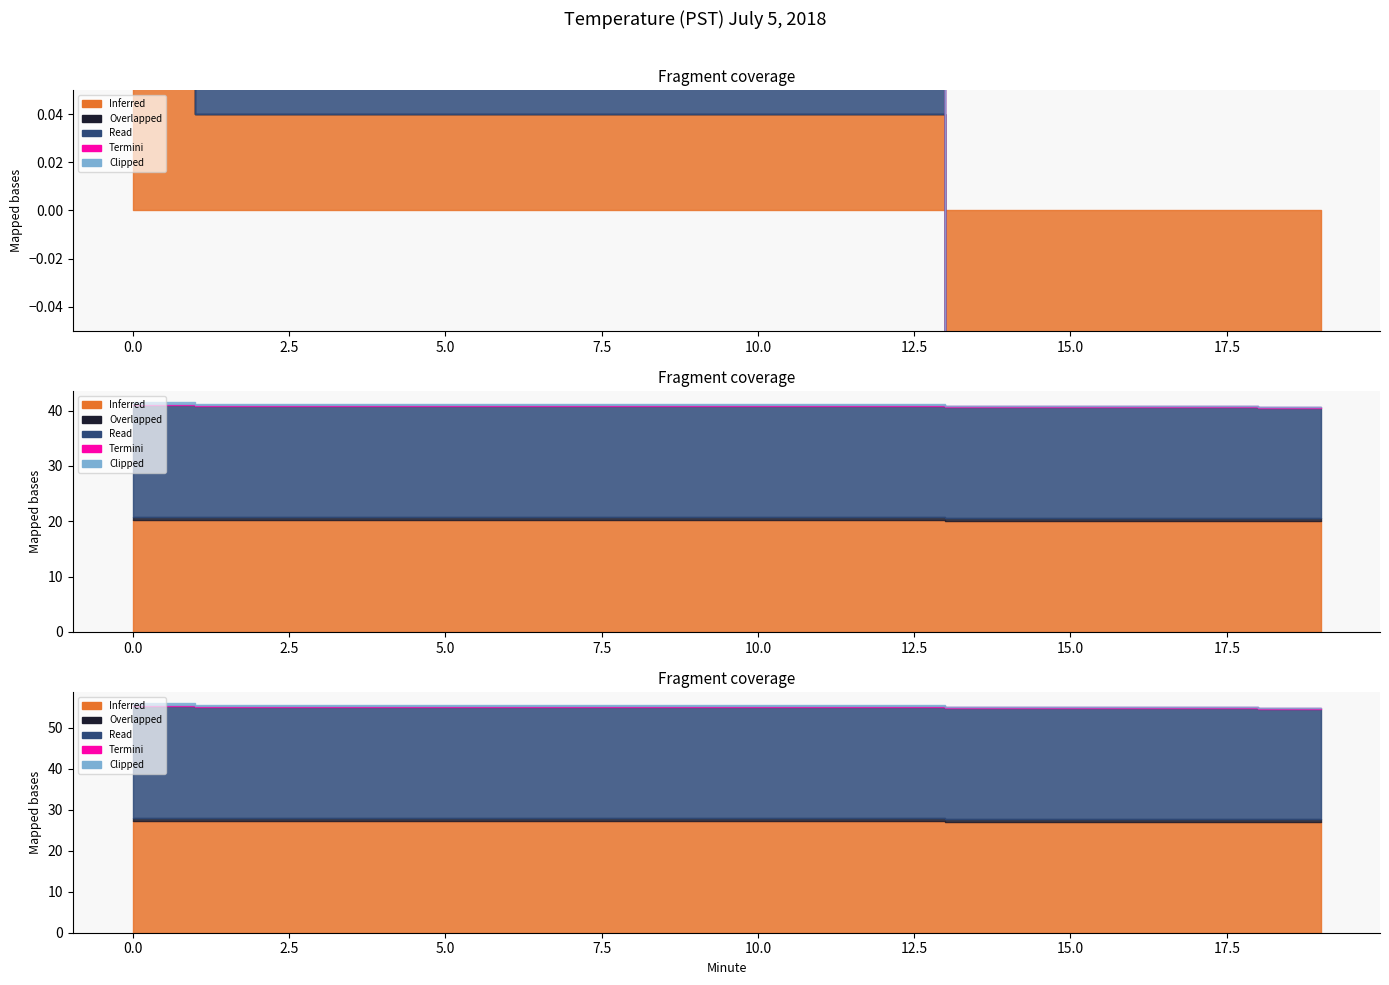

Between 9 and 1, which is larger?

9